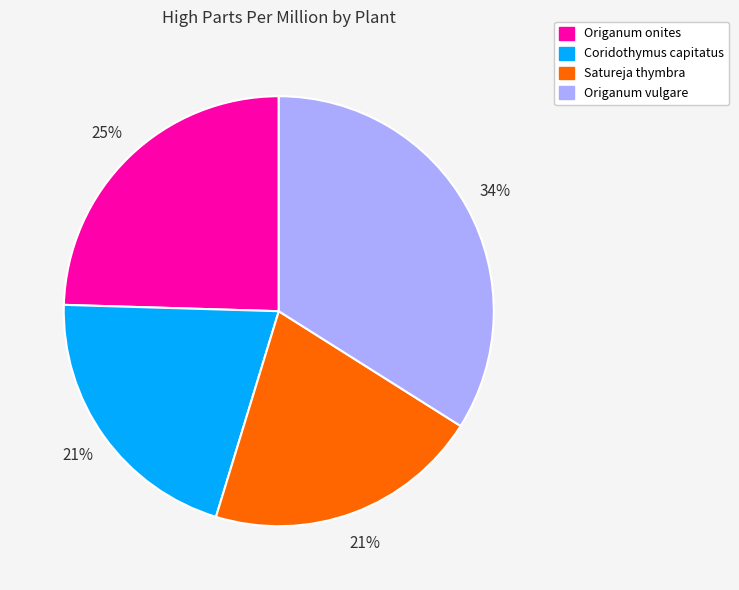

Is the sum of Coridothymus capitatus and Satureja thymbra greater than half?

No